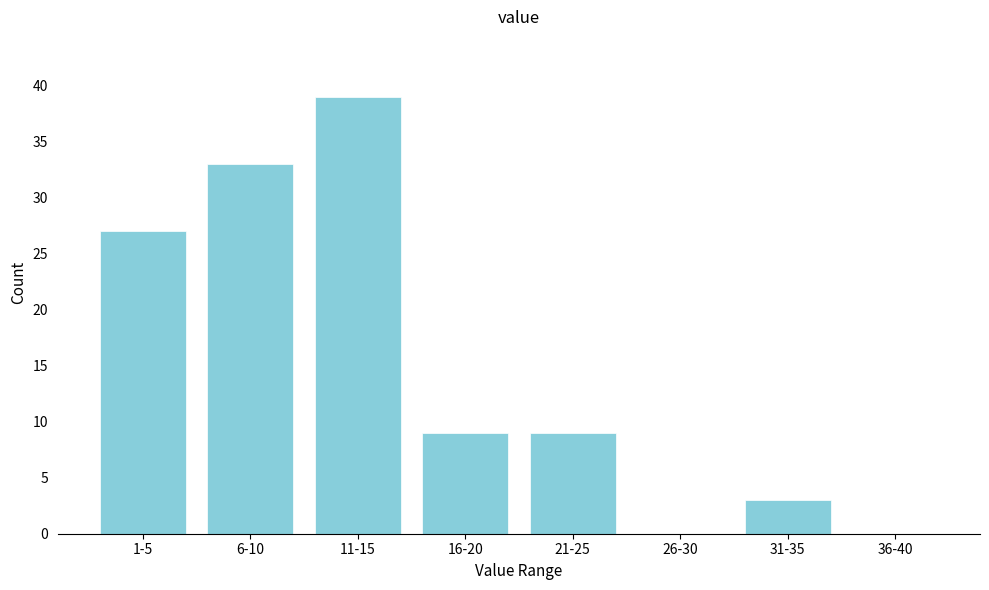

Reading left to right, what are all the values shown in this chart?

1-5=27	6-10=33	11-15=39	16-20=9	21-25=9	26-30=0	31-35=3	36-40=0